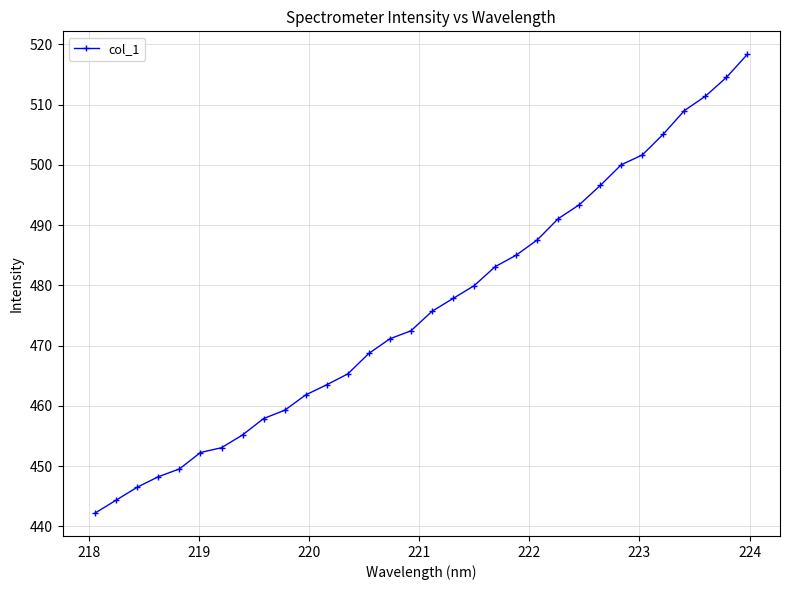

What is the difference between the second highest and minimum values?

72.3